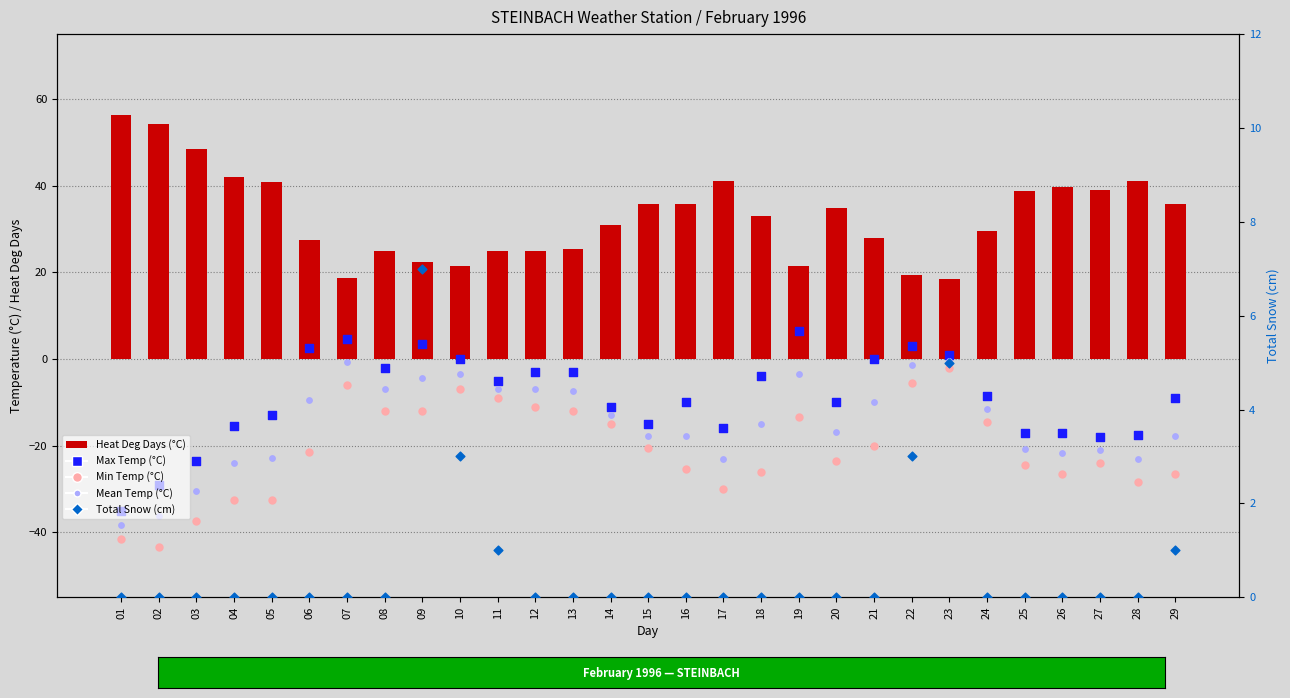

Which series reaches the minimum Y coordinate?

Min Temp (°C)